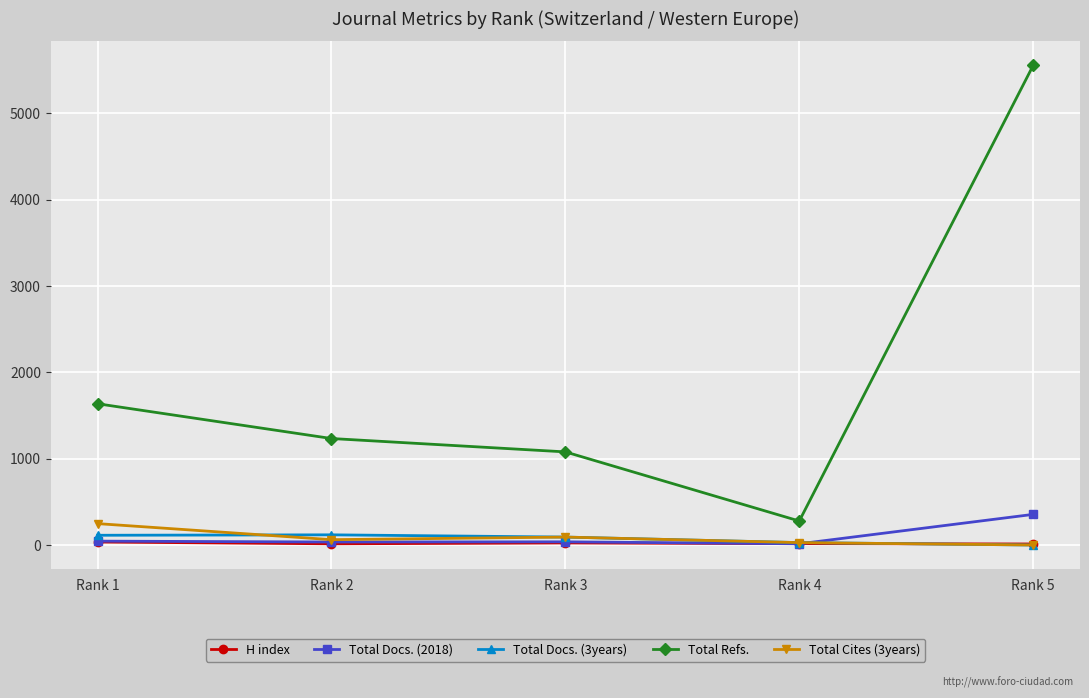

In Total Docs. (2018), how many points are lower than both neighbors (excluding endpoints)?

2